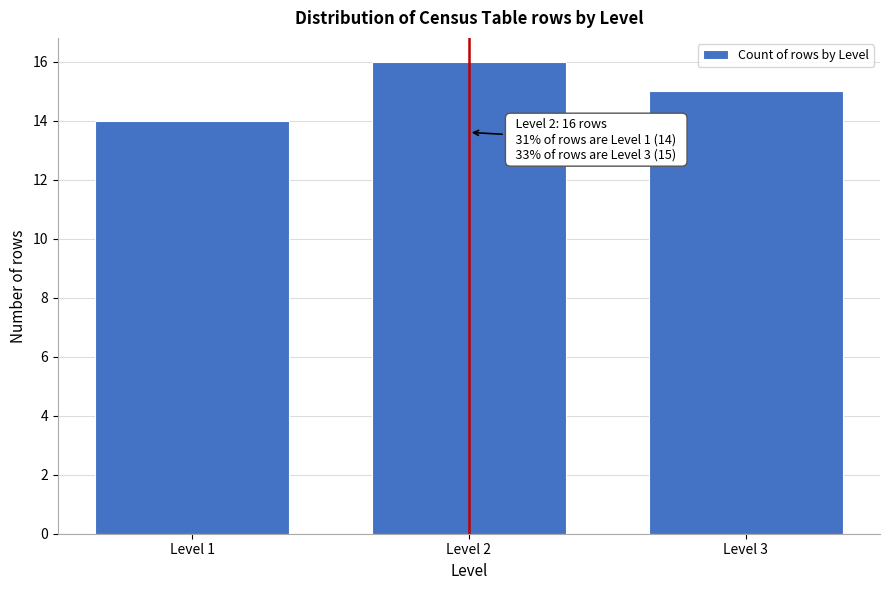

Reading left to right, what are all the values shown in this chart?

Level 1=14	Level 2=16	Level 3=15